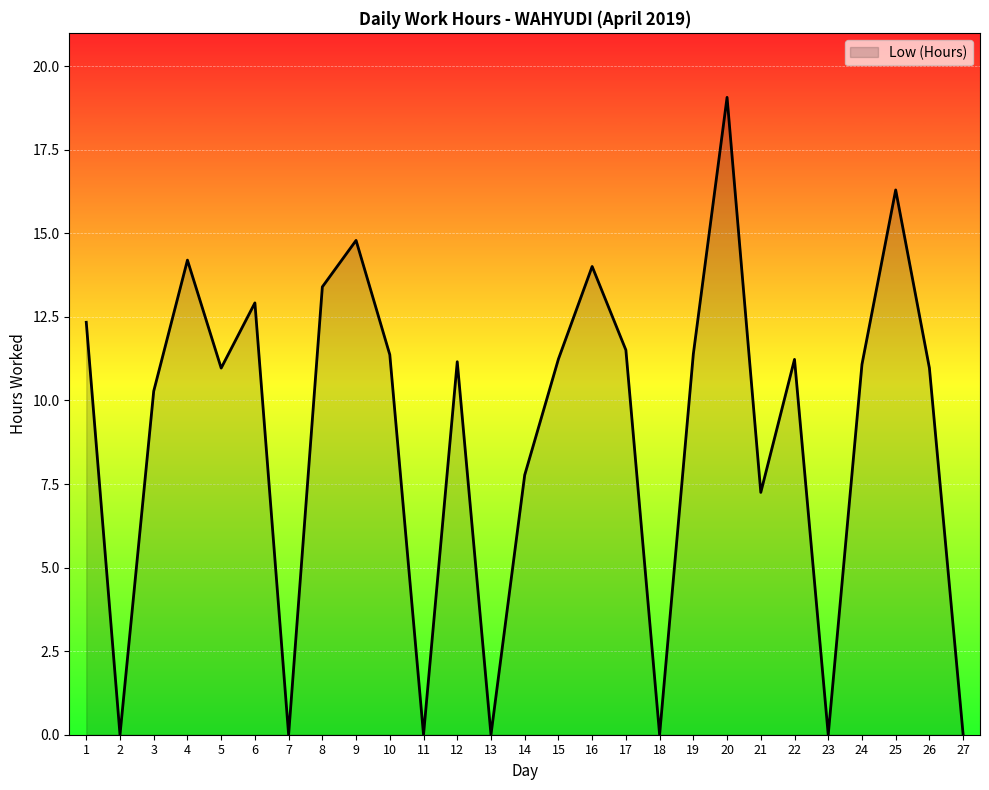

At which category does the chart reach its peak across all series?

20